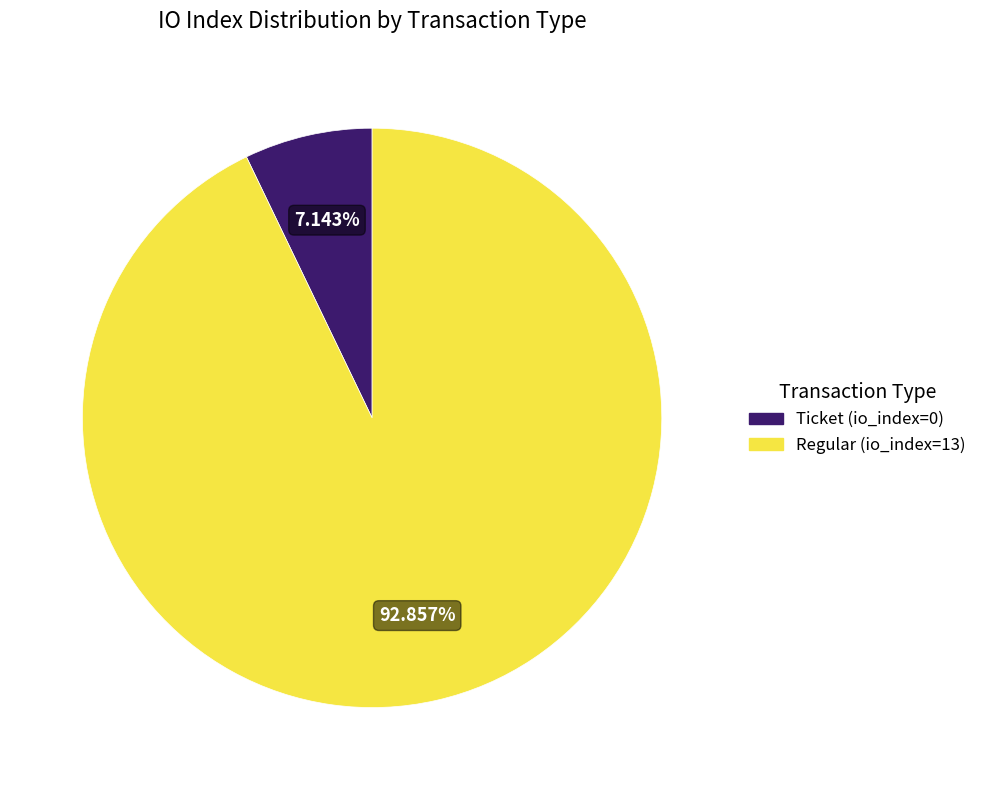

Which has a higher value, Ticket (io_index=0) or Regular (io_index=13)?

Regular (io_index=13)